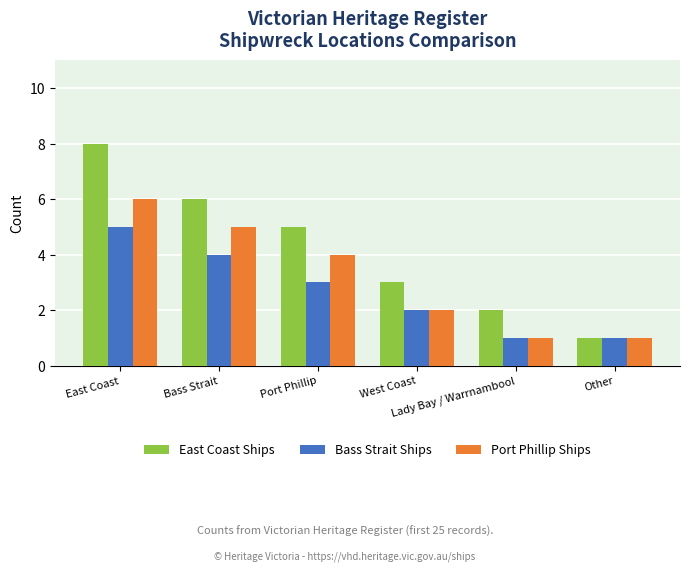

What is the greatest value displayed?

8